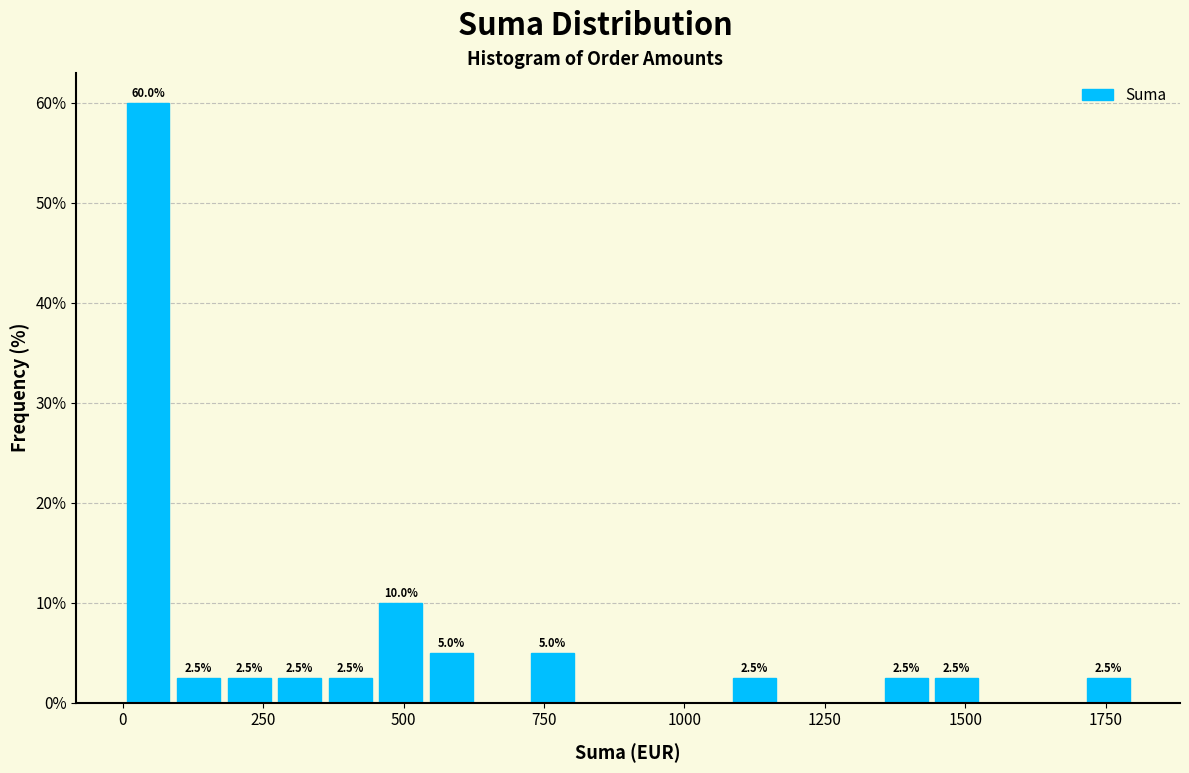

Read against the x-axis, roughly where is the centre of the tallest bar?

50